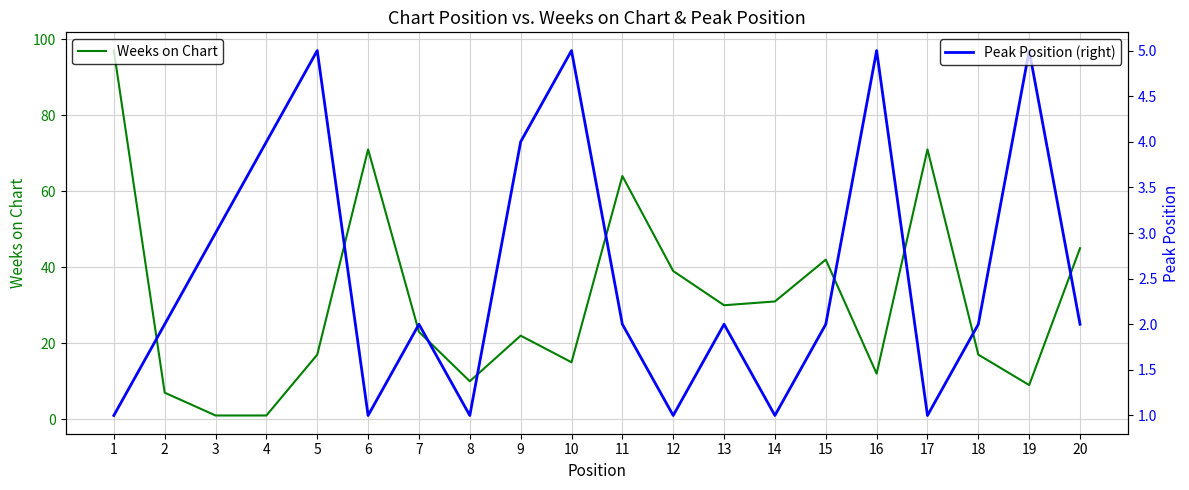

Reading left to right, transcribe all the data shown in this chart.

Weeks on Chart: 1=97	2=7	3=1	4=1	5=17	6=71	7=23	8=10	9=22	10=15	11=64	12=39	13=30	14=31	15=42	16=12	17=71	18=17	19=9	20=45
Peak Position (right): 1=1	2=2	3=3	4=4	5=5	6=1	7=2	8=1	9=4	10=5	11=2	12=1	13=2	14=1	15=2	16=5	17=1	18=2	19=5	20=2